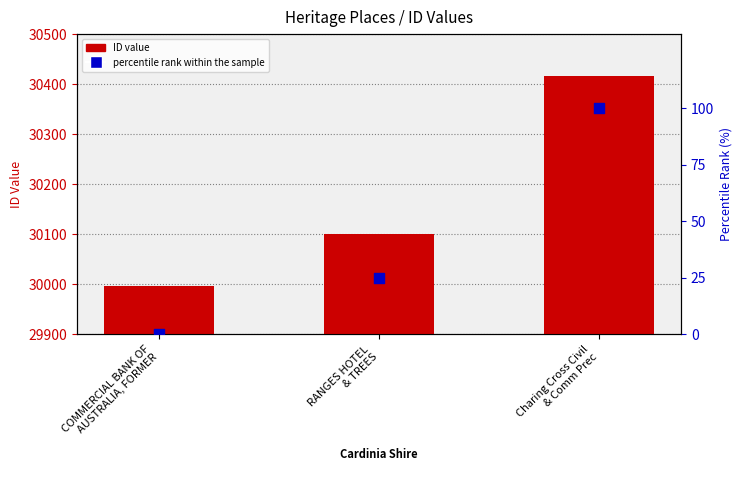

Which series has the largest total across all categories?

ID